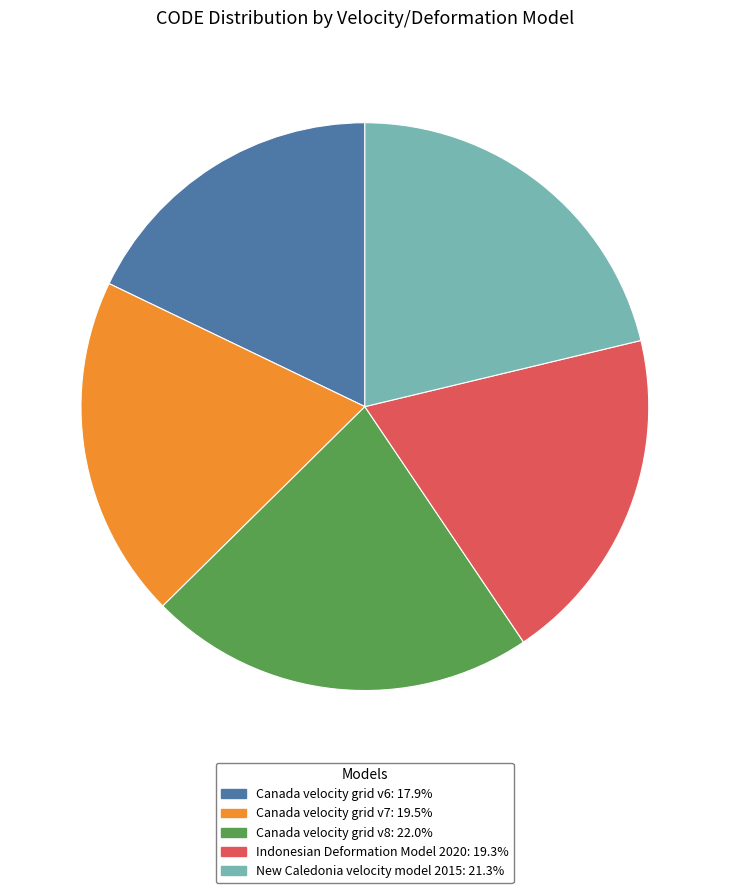

Which category has the biggest portion of the pie?

Canada velocity grid v8